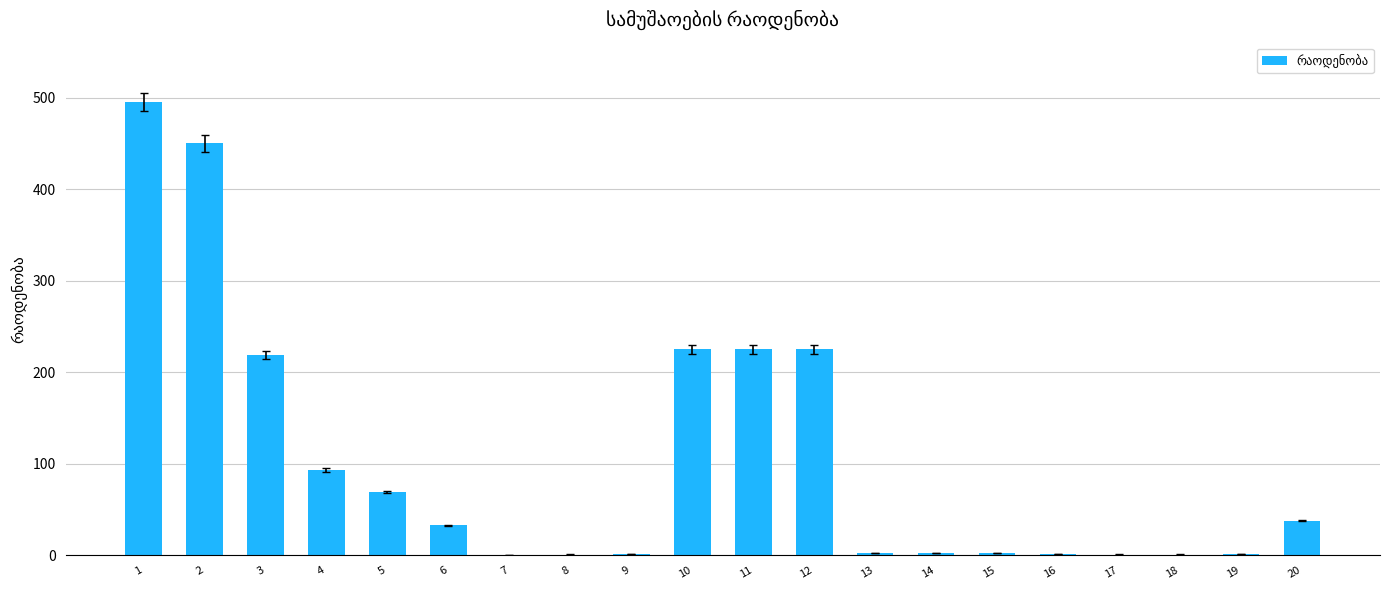

The value at 4 is 121.9. True or false?

False